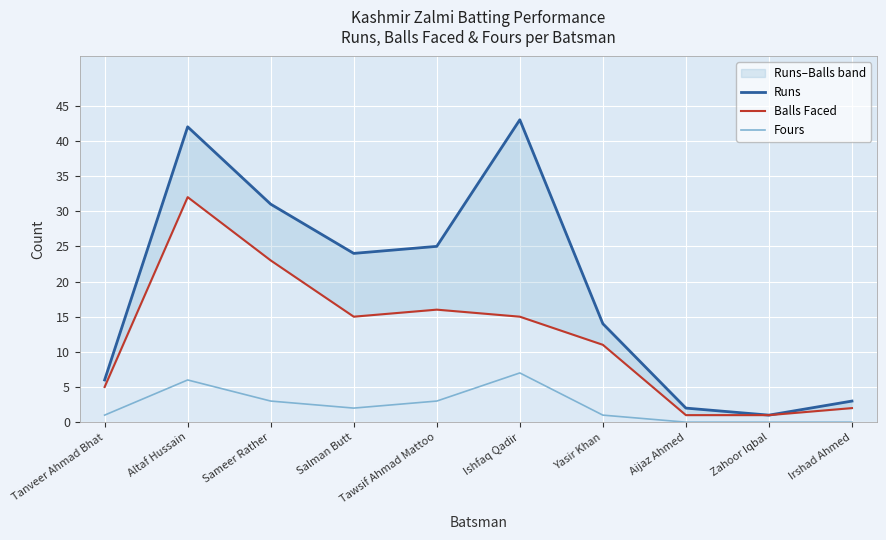

What is the difference between the maximum and minimum values in the Fours series?

7